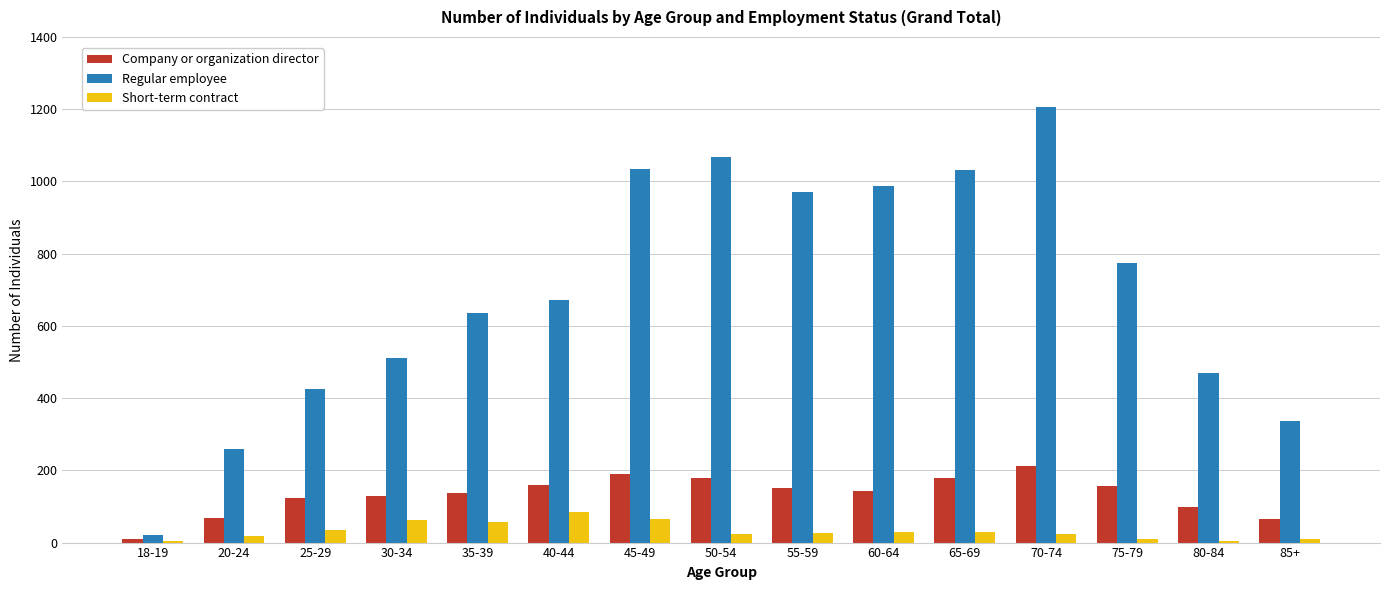

Is it true that Short-term contract equals 26 at 55-59?

True